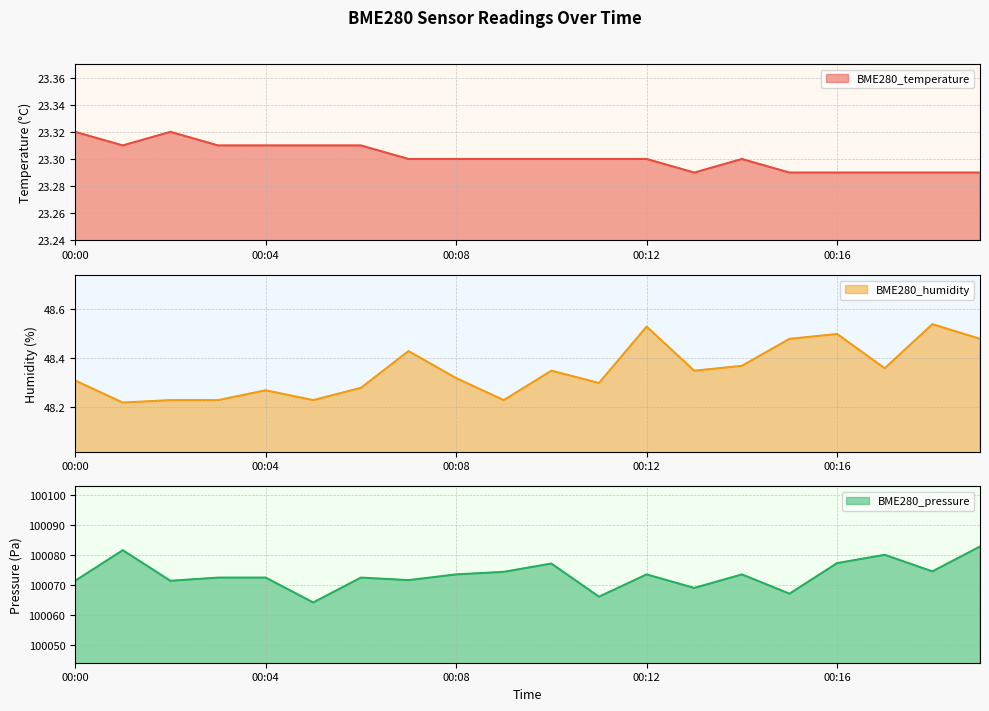

Reading left to right, extract all data points from this chart.

BME280_temperature: 00:00=23.3	00:01=23.3	00:02=23.3	00:03=23.3	00:04=23.3	00:05=23.3	00:06=23.3	00:07=23.3	00:08=23.3	00:09=23.3	00:10=23.3	00:11=23.3	00:12=23.3	00:13=23.3	00:14=23.3	00:15=23.3	00:16=23.3	00:17=23.3	00:18=23.3	00:19=23.3
BME280_humidity: 00:00=48.3	00:01=48.2	00:02=48.2	00:03=48.2	00:04=48.3	00:05=48.2	00:06=48.3	00:07=48.4	00:08=48.3	00:09=48.2	00:10=48.4	00:11=48.3	00:12=48.5	00:13=48.4	00:14=48.4	00:15=48.5	00:16=48.5	00:17=48.4	00:18=48.5	00:19=48.5
BME280_pressure: 00:00=100071.4	00:01=100081.6	00:02=100071.4	00:03=100072.5	00:04=100072.5	00:05=100064.2	00:06=100072.5	00:07=100071.7	00:08=100073.6	00:09=100074.4	00:10=100077.2	00:11=100066.2	00:12=100073.6	00:13=100069.1	00:14=100073.6	00:15=100067.2	00:16=100077.3	00:17=100080.1	00:18=100074.6	00:19=100082.8